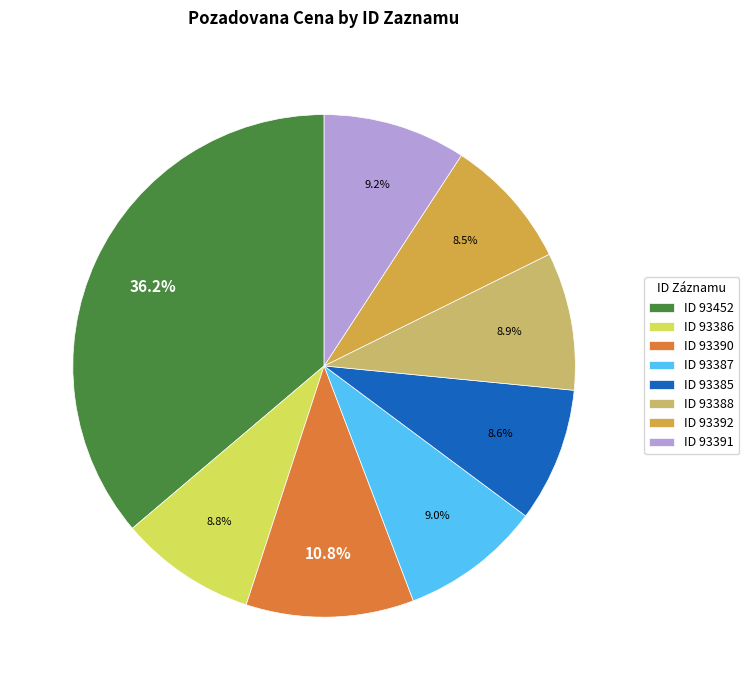

Count the number of slices in the pie.

8